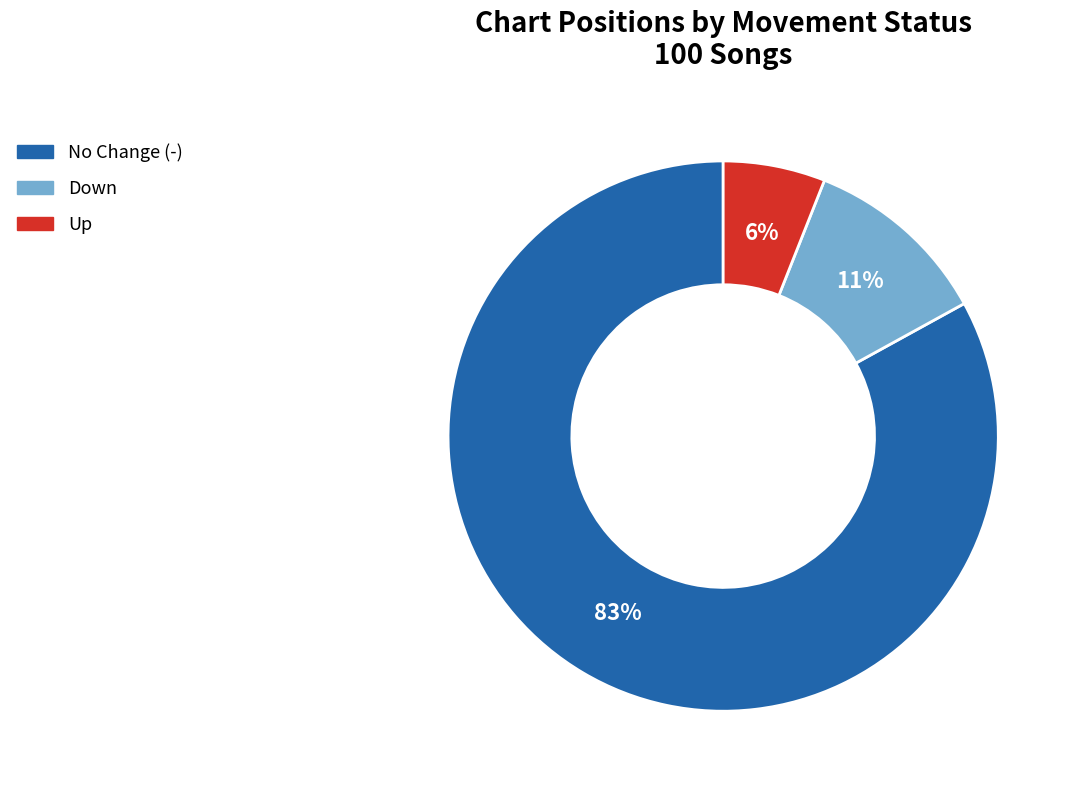

To the nearest percent, what is the average slice percentage?

33%